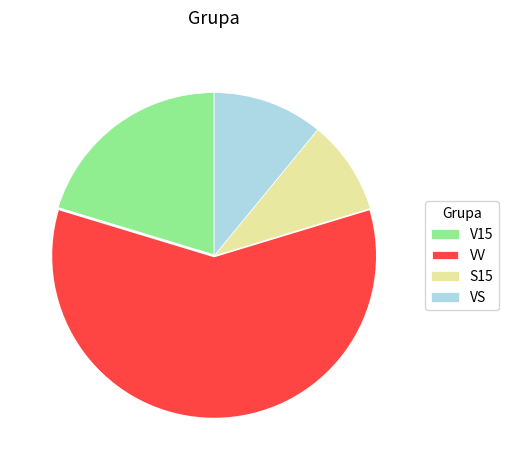

Combined, do V15 and VS account for over 50%?

No